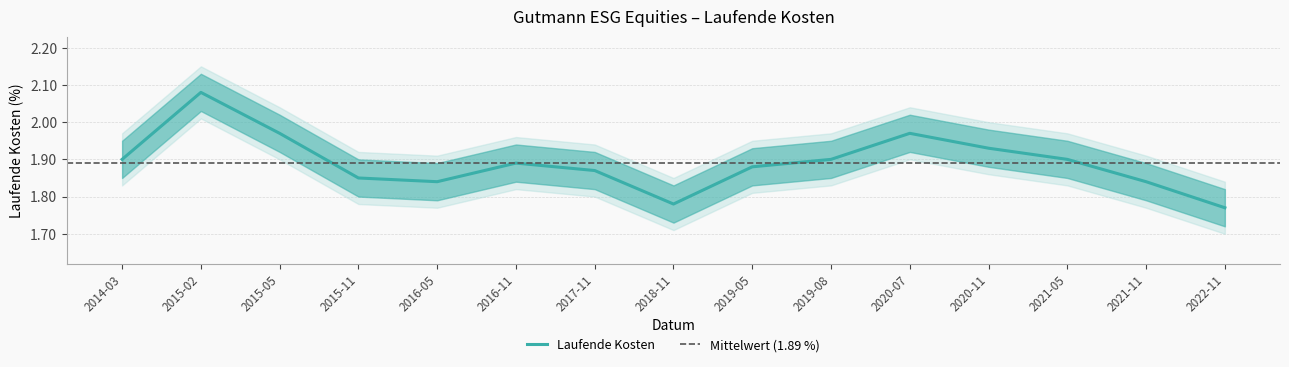

The Laufende Kosten series shows 1.2 at 2014-03. True or false?

False